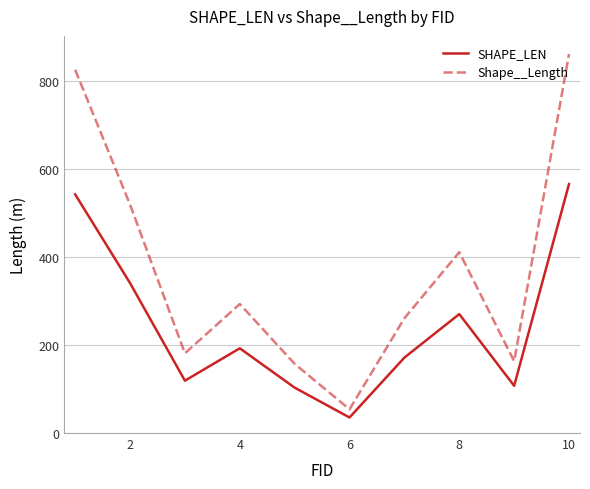

Reading left to right, list all the values displayed in this chart.

SHAPE_LEN: 542.5	340.9	119.0	192.6	103.1	35.3	171.5	270.4	107.4	566.0
Shape__Length: 825.8	519.5	181.2	293.3	157.2	53.9	261.0	411.1	163.3	861.5